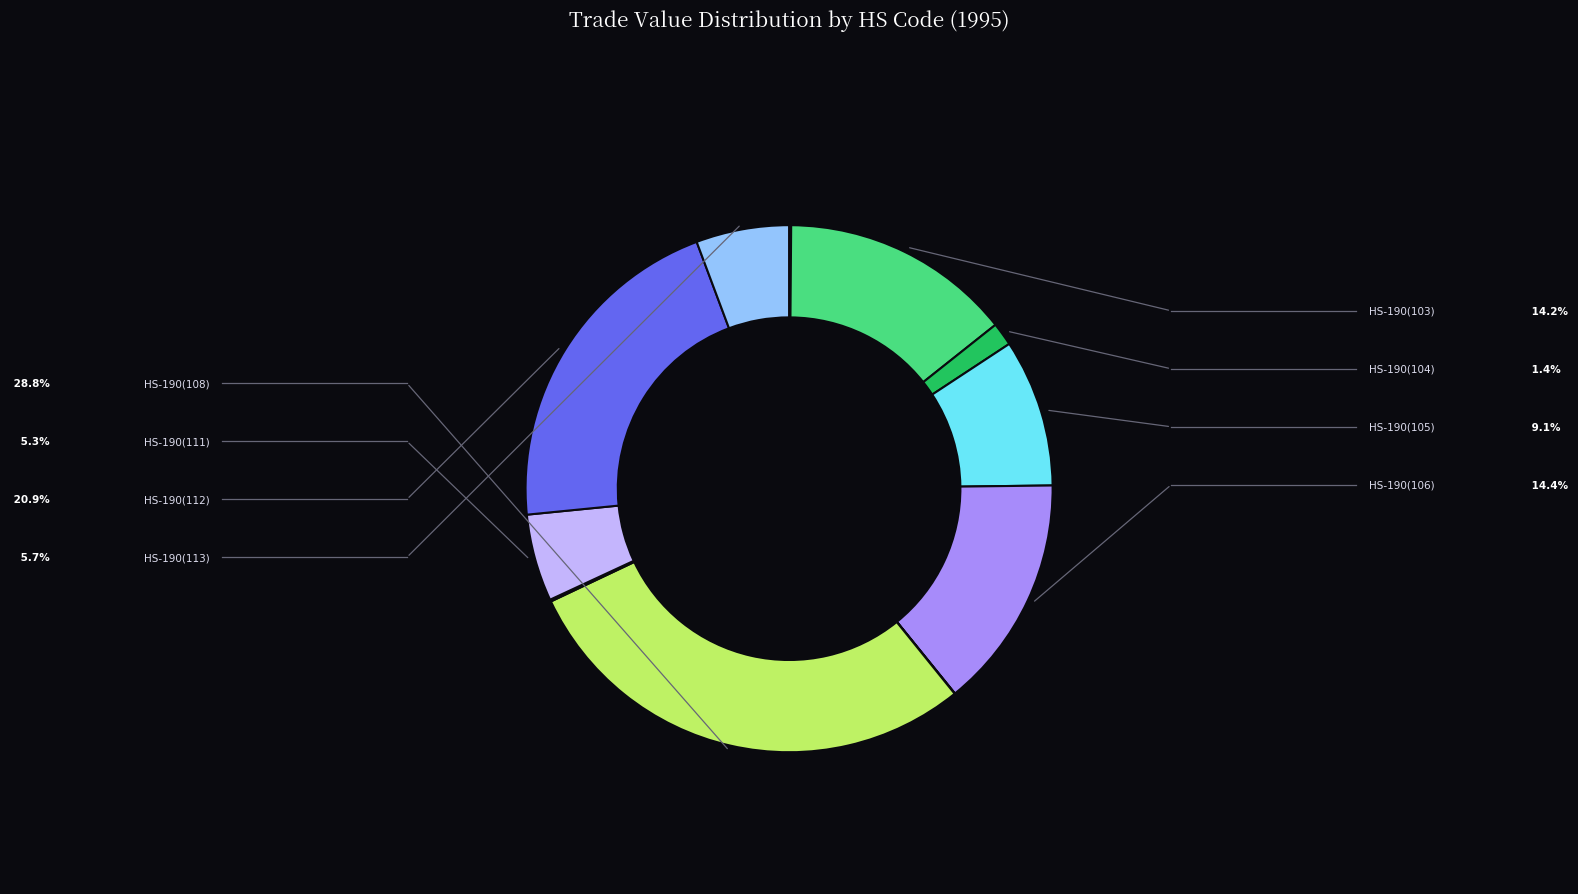

Is there any slice that represents more than half of the pie?

No